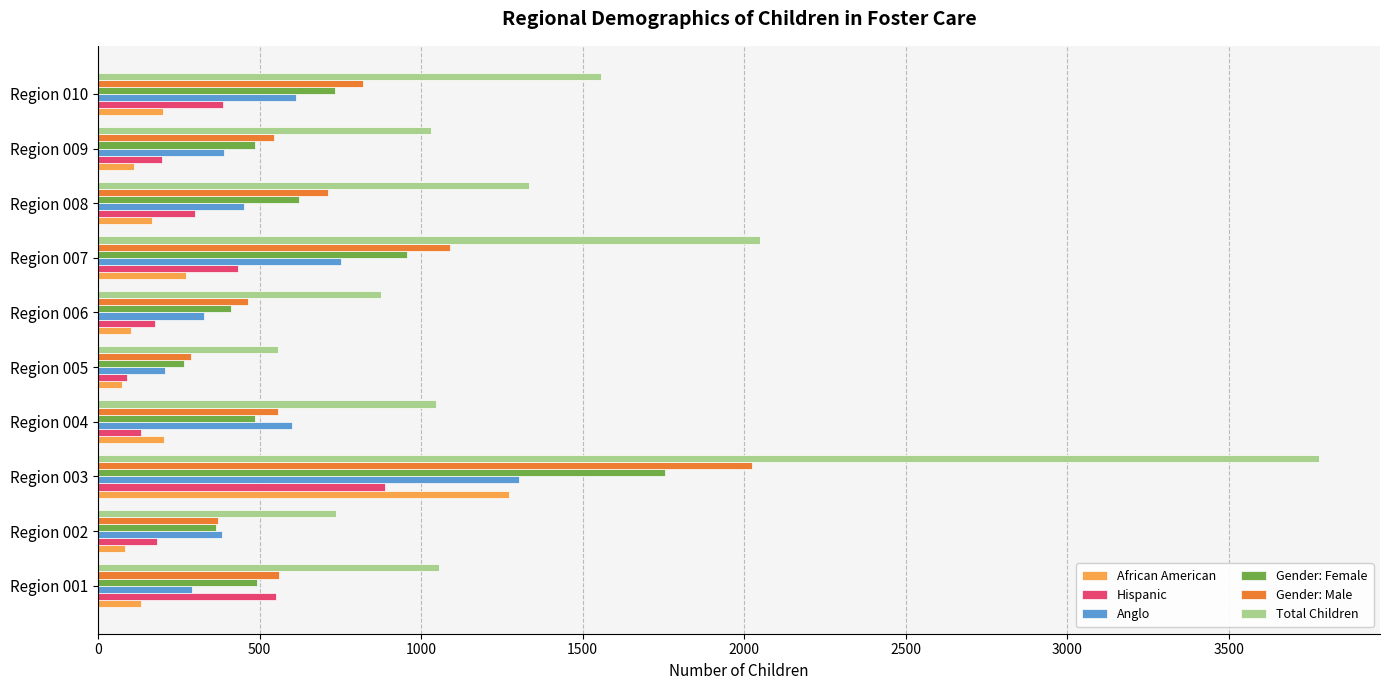

Which series has the widest spread of values?

Total Children